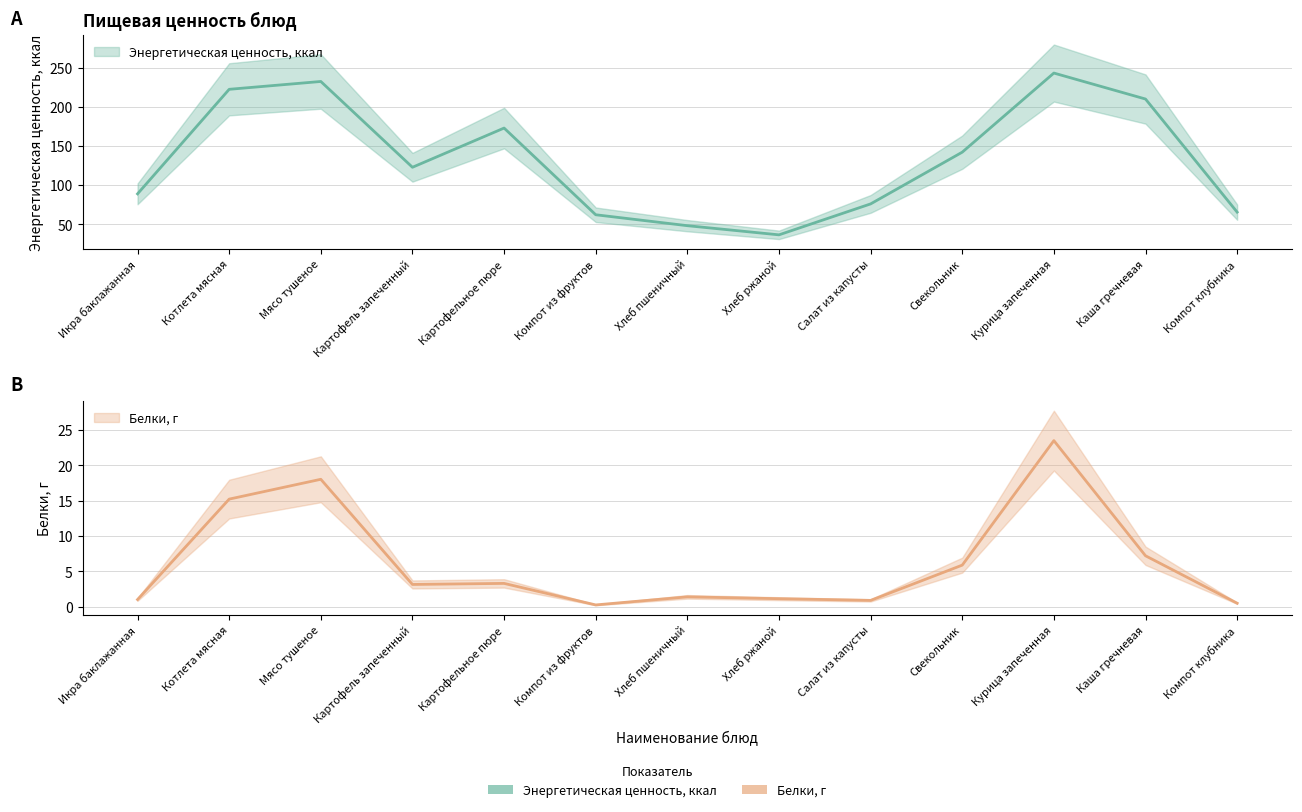

What are all the series names shown in the legend?

Энергетическая ценность, ккал, Белки, г